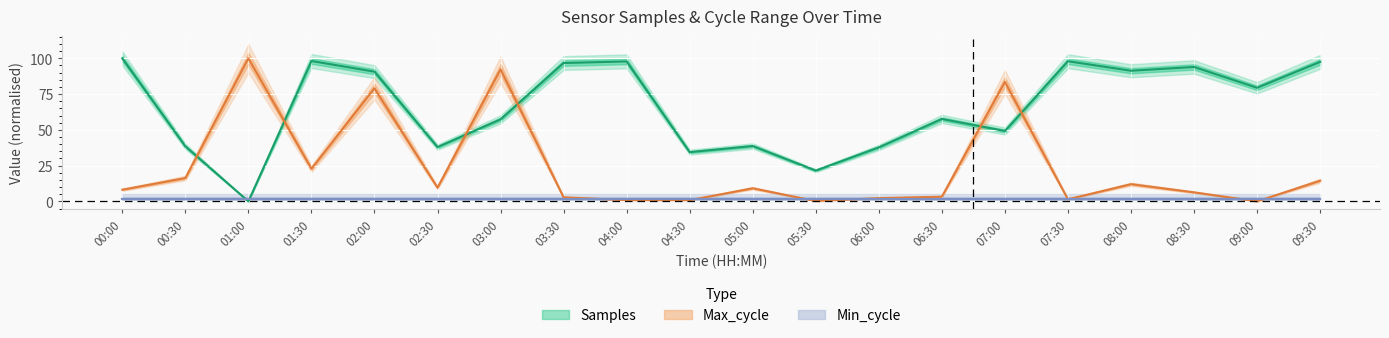

What is the sum of all Samples values?

1316.5